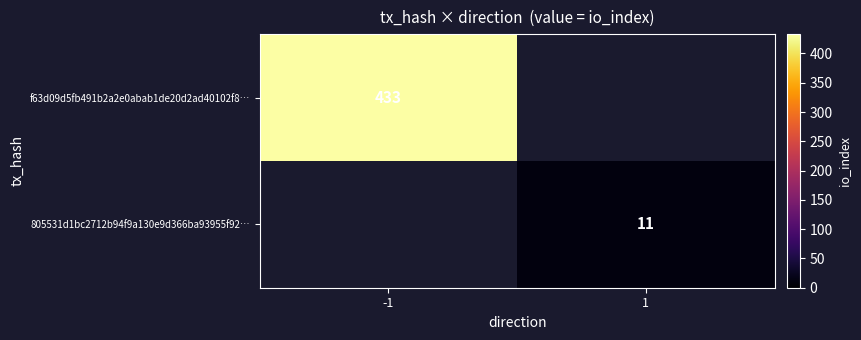

The value of f63d09d5fb491b2a2e0abab1de20d2ad40102f8… at -1 is 433. True or false?

True